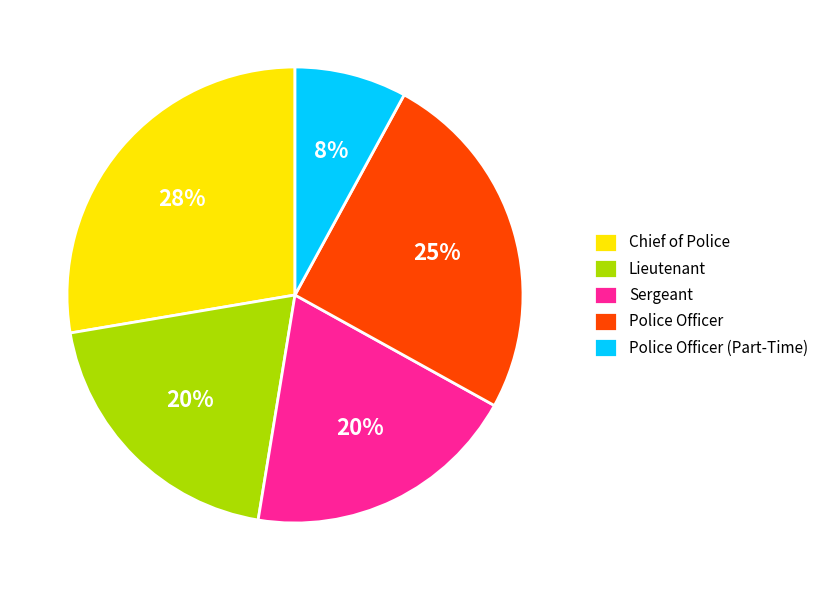

To the nearest percent, what is the difference between the largest and smallest slice percentages?

20%